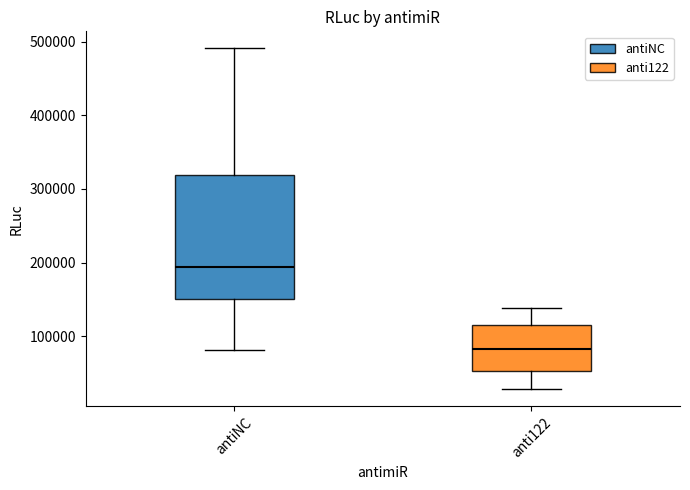

Where does the median line of the box for anti122 sit on the y-axis? The values are not printed on the chart, so give them approximately, as read against the axis.

80000